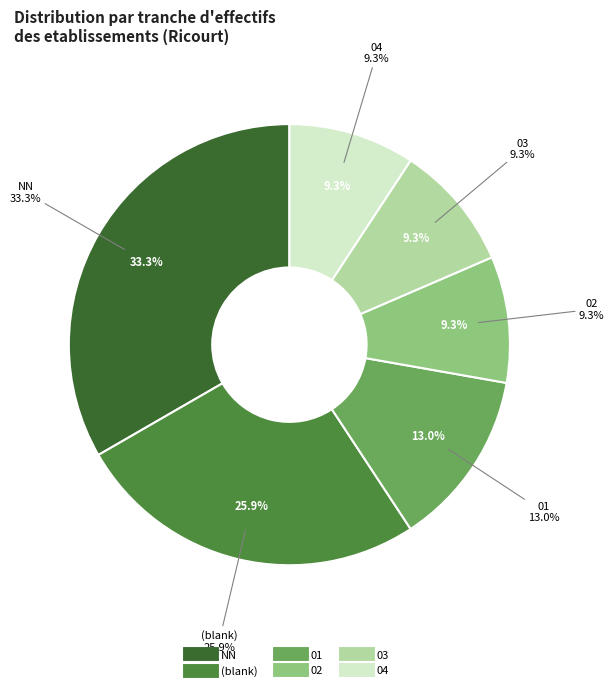

What percentage is NOT represented by 03?

90.7%